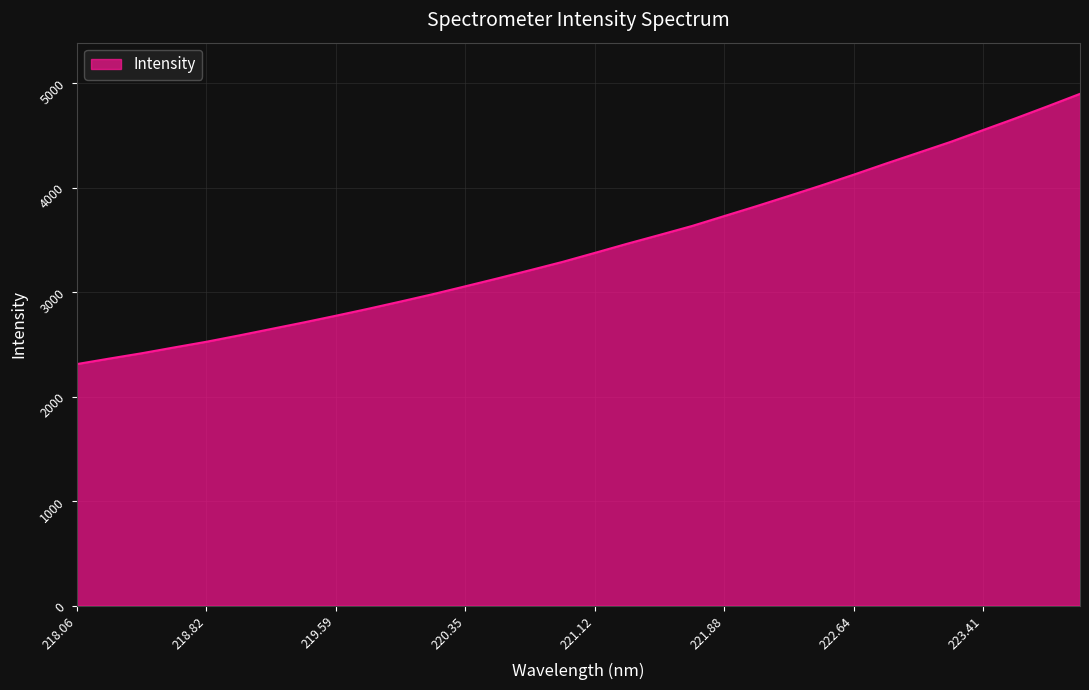

What is the minimum value shown in the chart?

2311.0